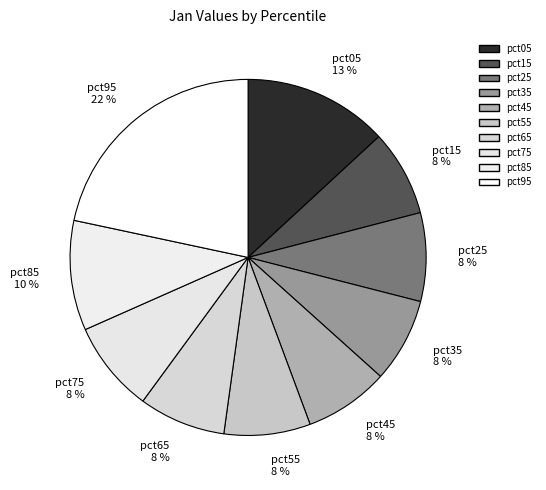

The pct35 slice represents 23% of the pie. True or false?

False